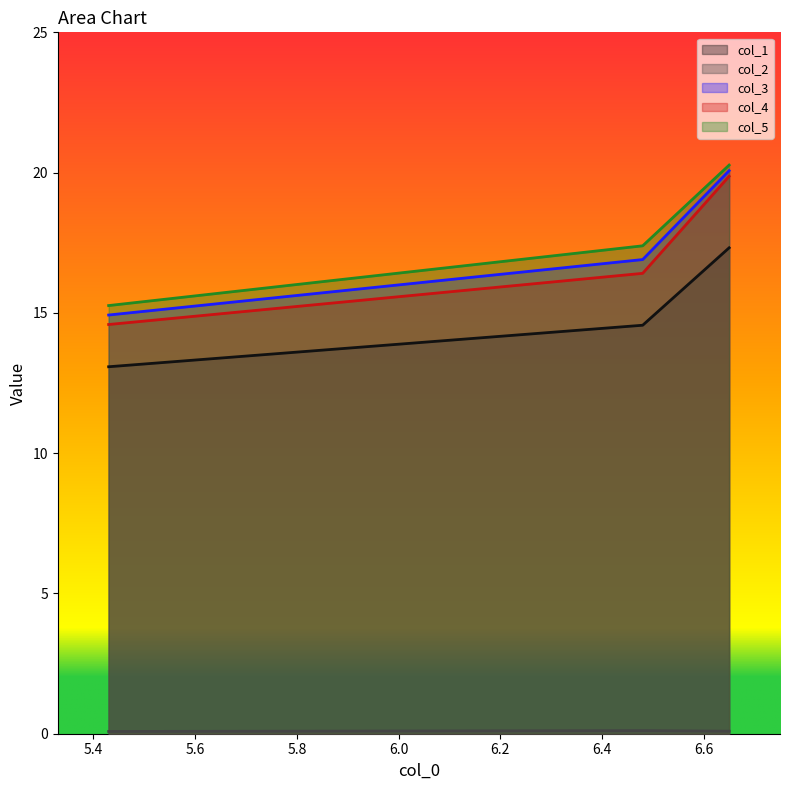

Rank the series by their maximum value, from highest to lowest.

col_5, col_3, col_4, col_1, col_2